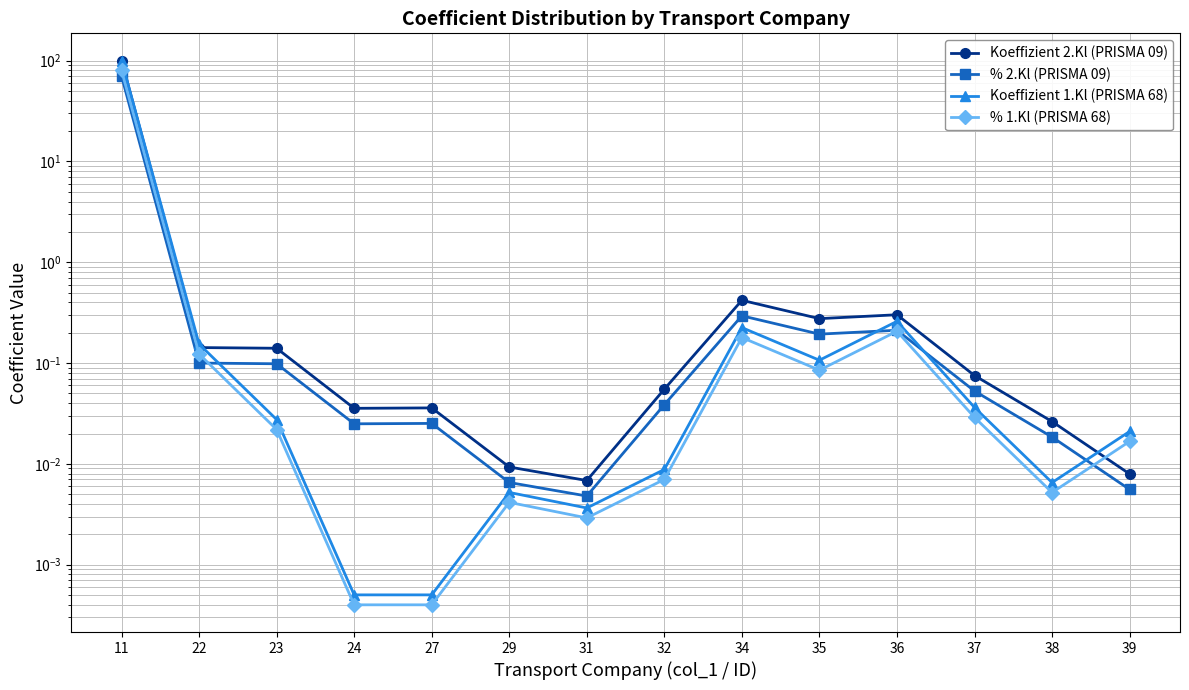

At which label is % 2.Kl (PRISMA 09) closest to 35?

34